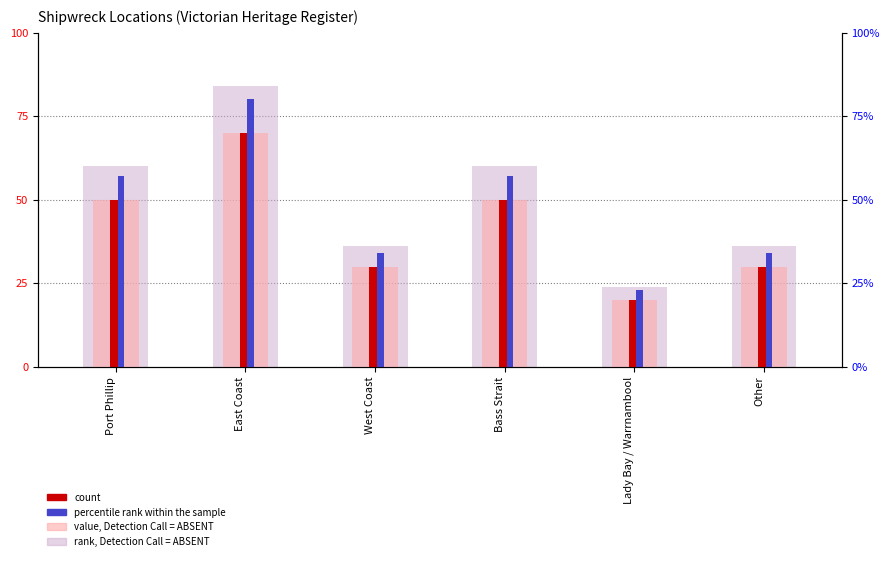

Which series has the widest spread of values?

rank, Detection Call = ABSENT